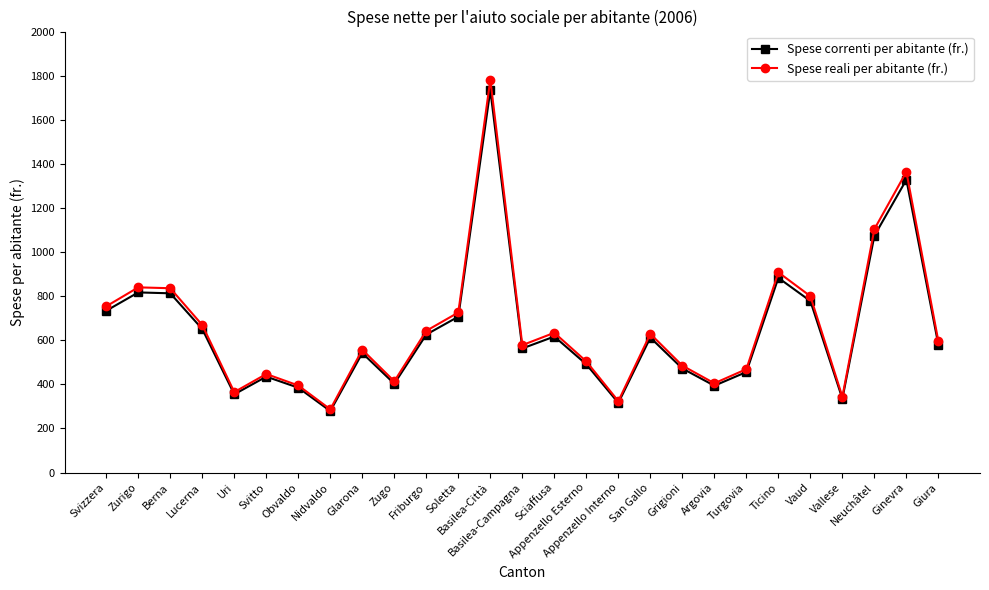

What is the total value across all series at Vaud?

1578